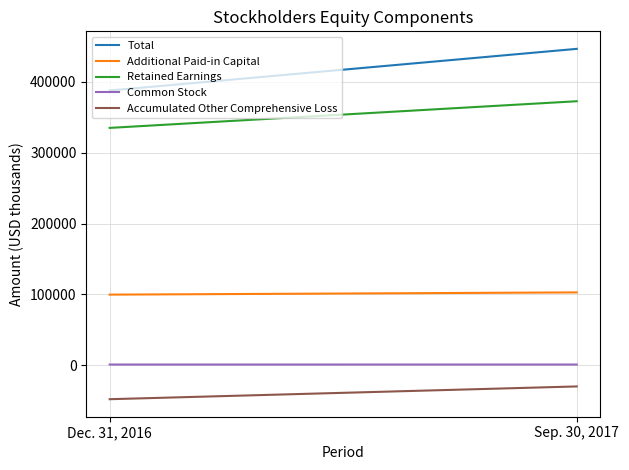

Reading left to right, list all the values displayed in this chart.

Total: 387717	446493
Additional Paid-in Capital: 99765	102913
Retained Earnings: 334988	372597
Common Stock: 1146	1156
Accumulated Other Comprehensive Loss: -47756	-29747